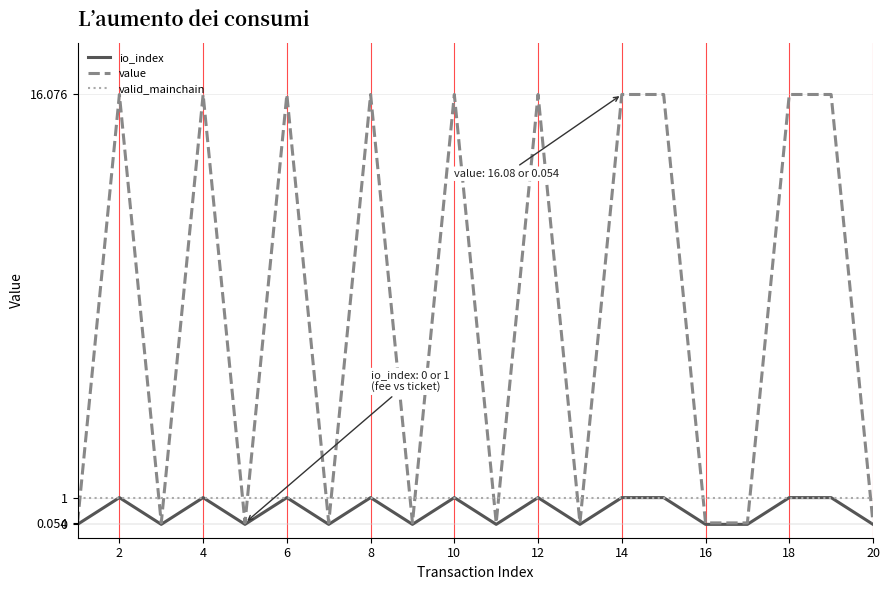

What is the sum of all valid_mainchain values?

20.0